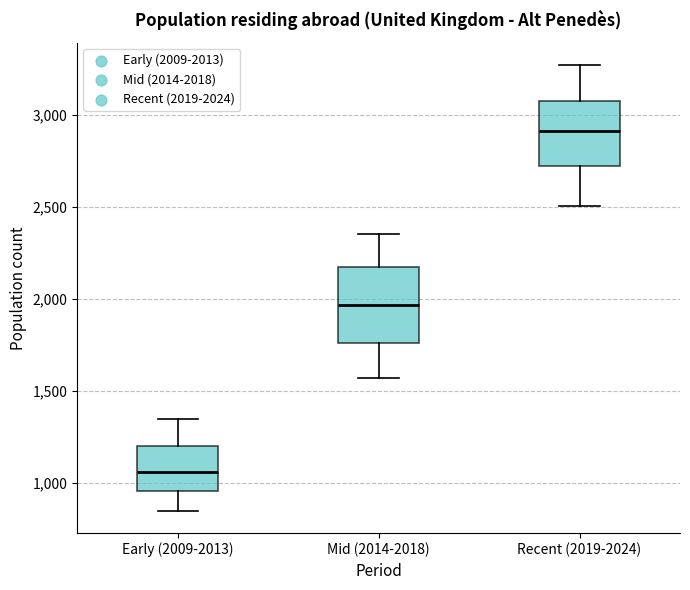

Which box has the lowest median line?

Early (2009-2013)